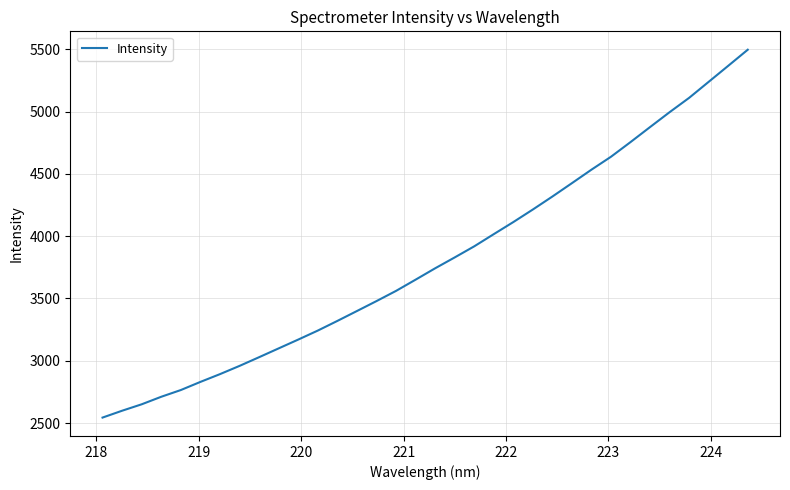

What is the smallest value displayed?

2543.9